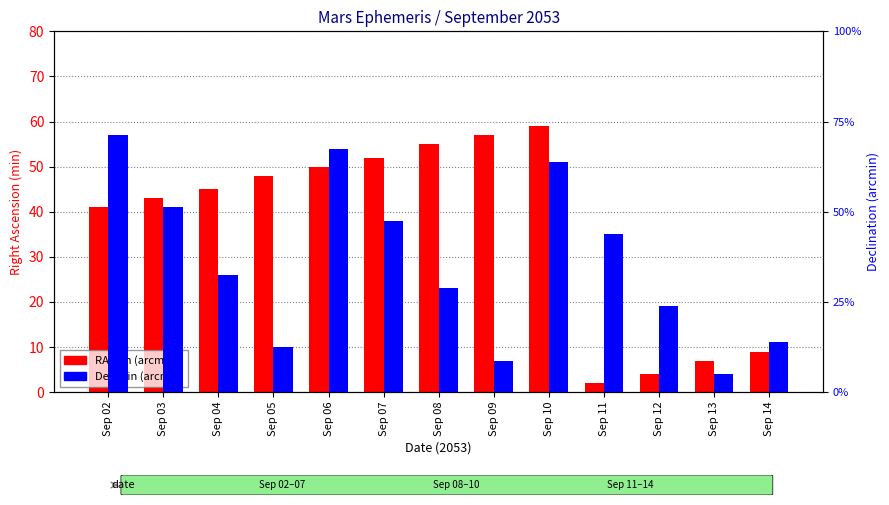

What is the minimum value for Dec min (arcmin)?

4